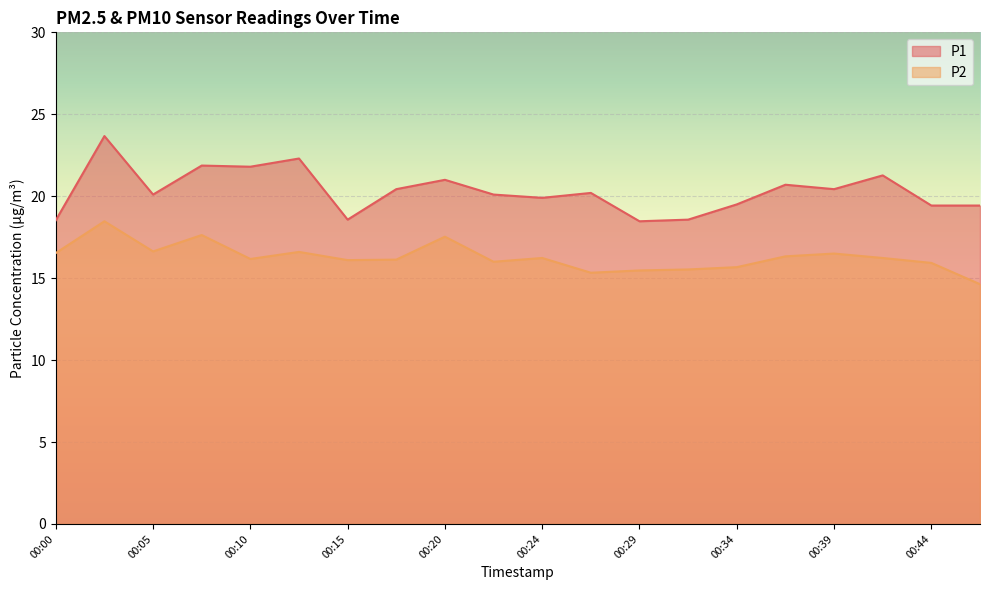

True or false: P2 and P1 intersect in this chart.

False